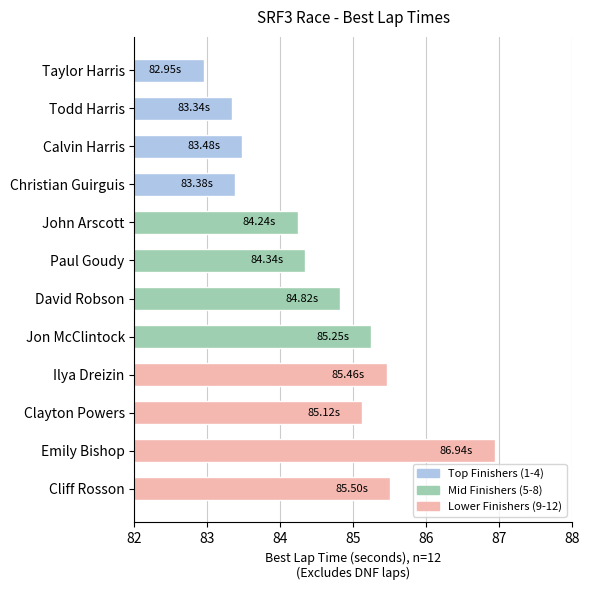

Which category has the lowest value across all series?

Taylor Harris